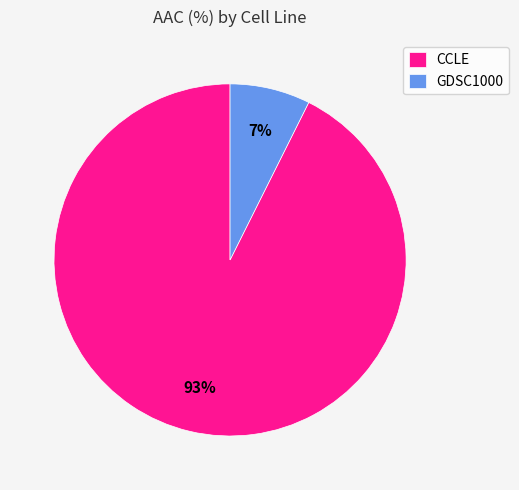

The CCLE slice represents 83% of the pie. True or false?

False